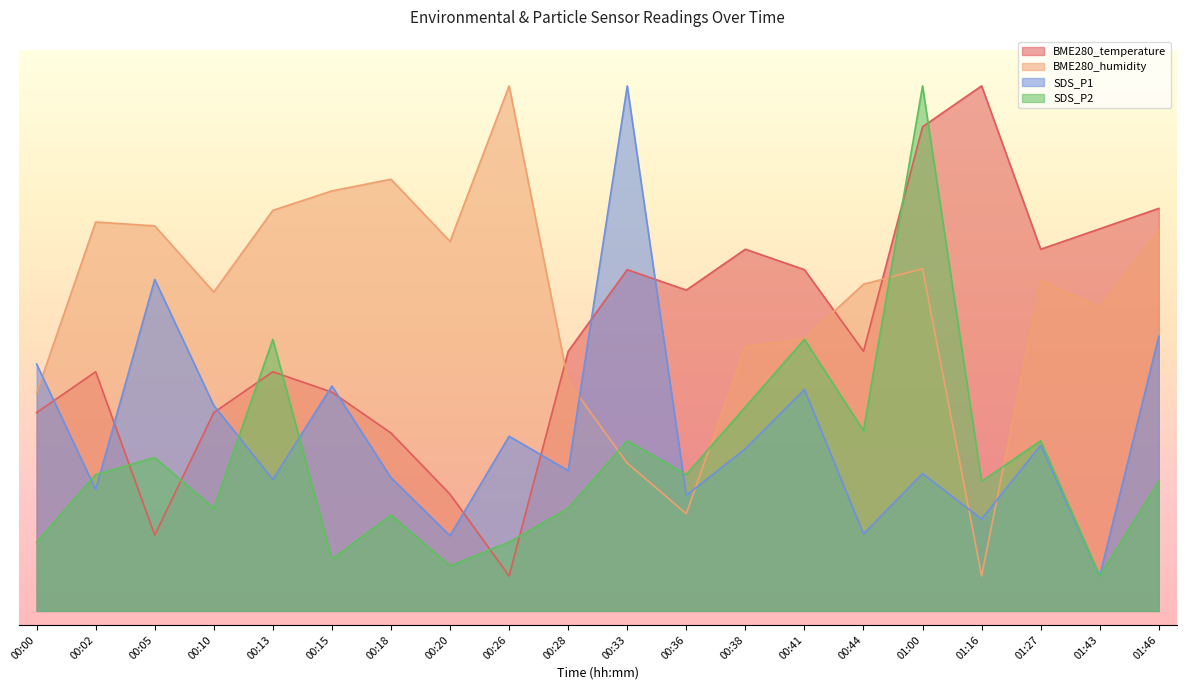

Is it true that SDS_P1 equals 45.1 at 00:41?

False